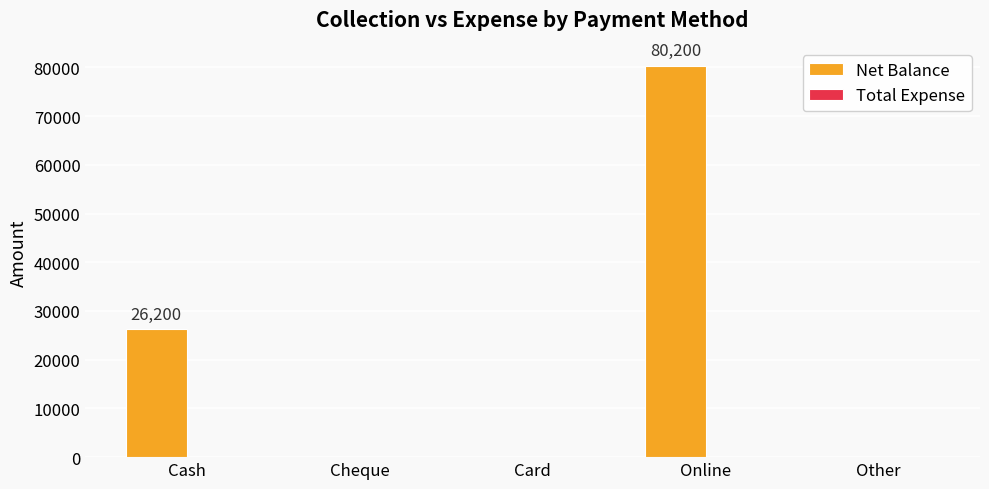

Reading left to right, list all the values displayed in this chart.

Cash=26200	Cheque=0	Card=0	Online=80200	Other=0